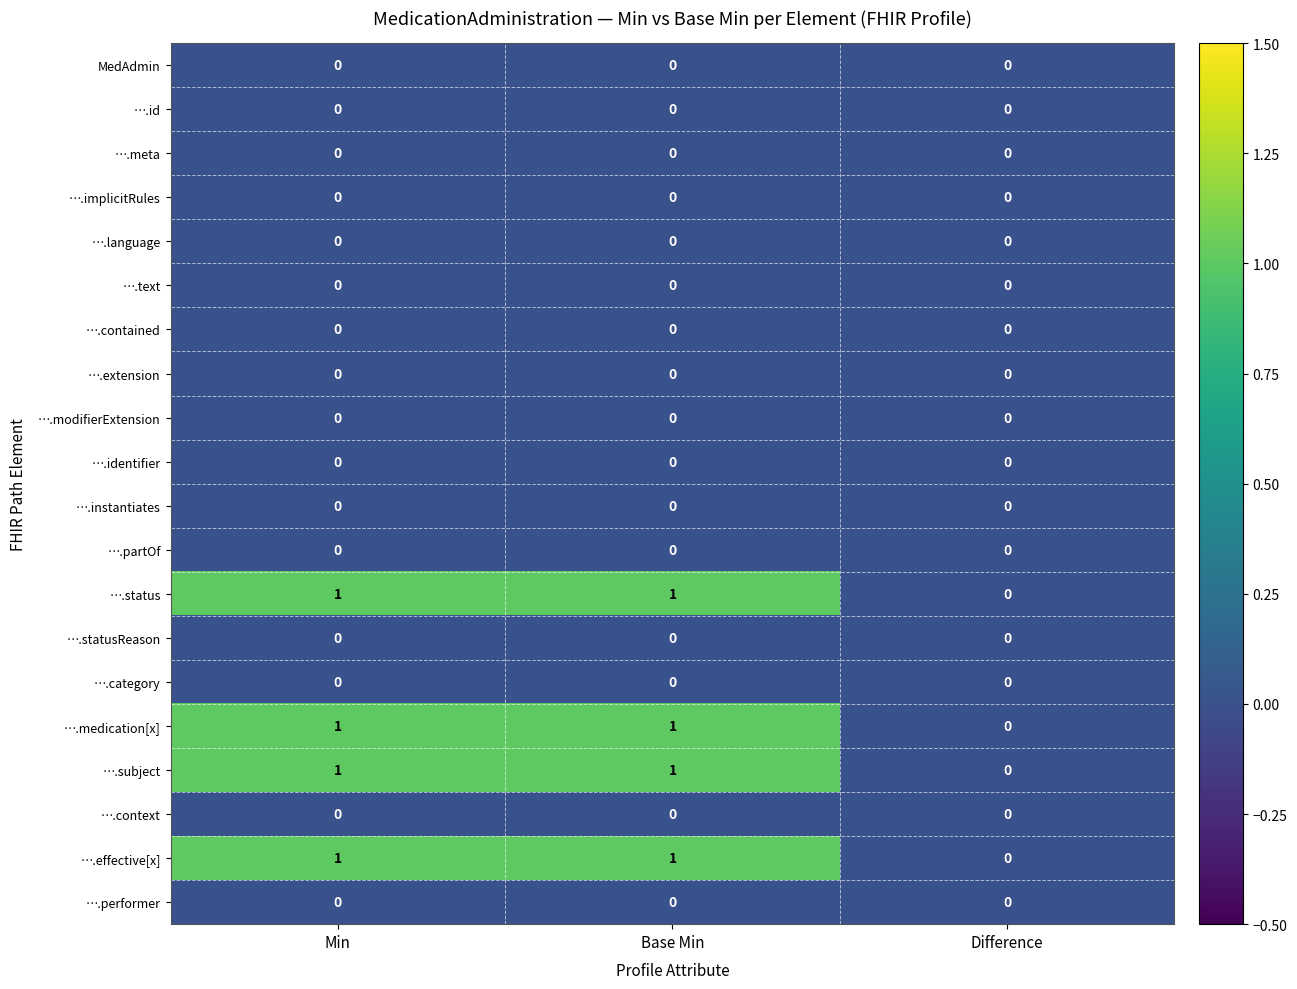

How many ….effective[x] values are between 0 and 1?

3